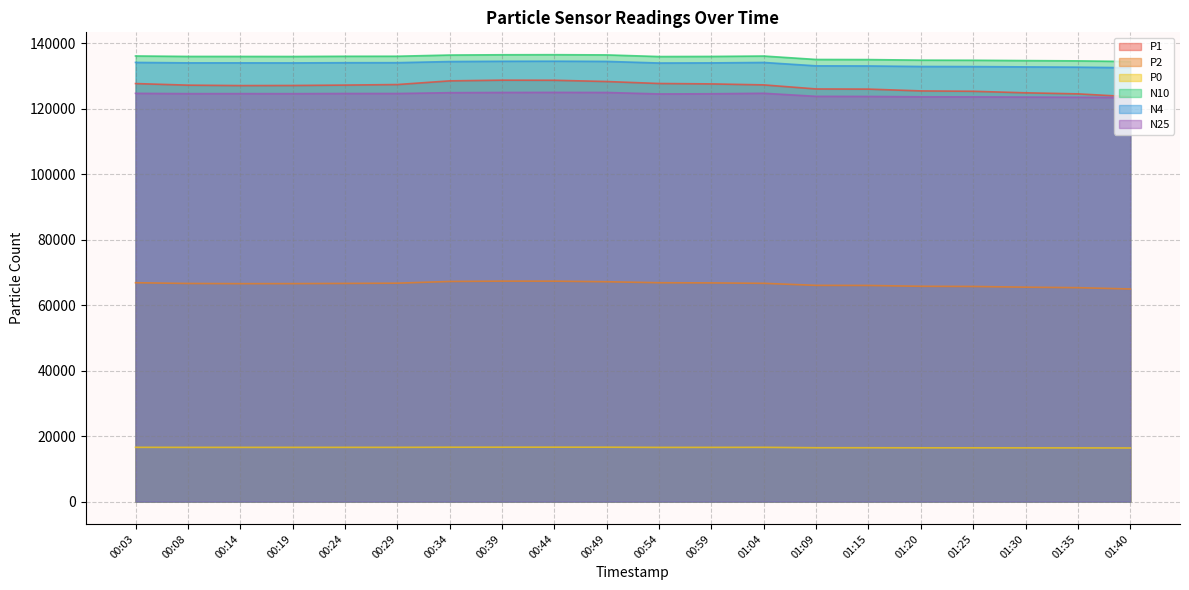

What is the label of the 16th point from the right?

00:24